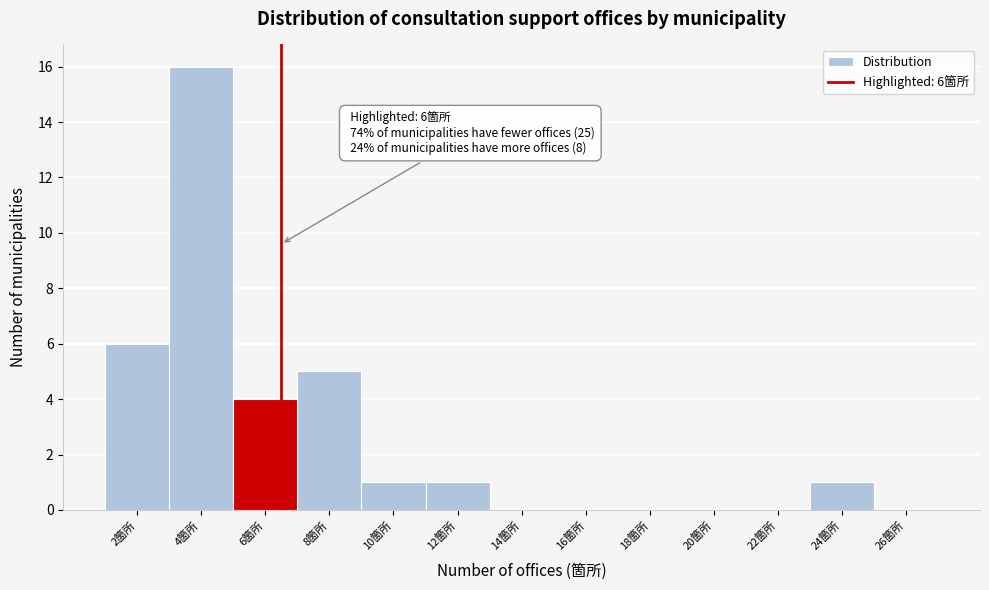

Reading left to right, list all the values displayed in this chart.

2箇所=6	4箇所=16	6箇所=4	8箇所=5	10箇所=1	12箇所=1	14箇所=0	16箇所=0	18箇所=0	20箇所=0	22箇所=0	24箇所=1	26箇所=0